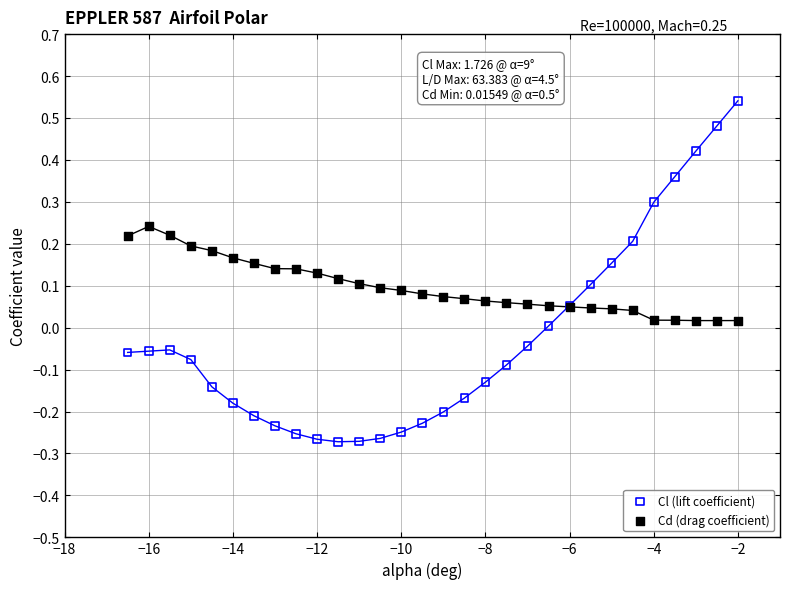

What is the X range (max minus min) for the scatter plot?

14.5